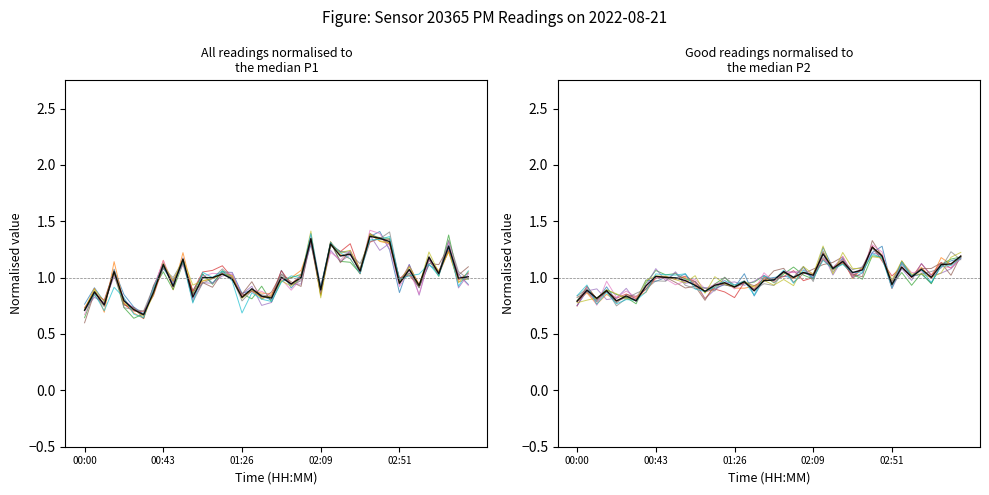

How many interior local peaks does the P1 series have?

14